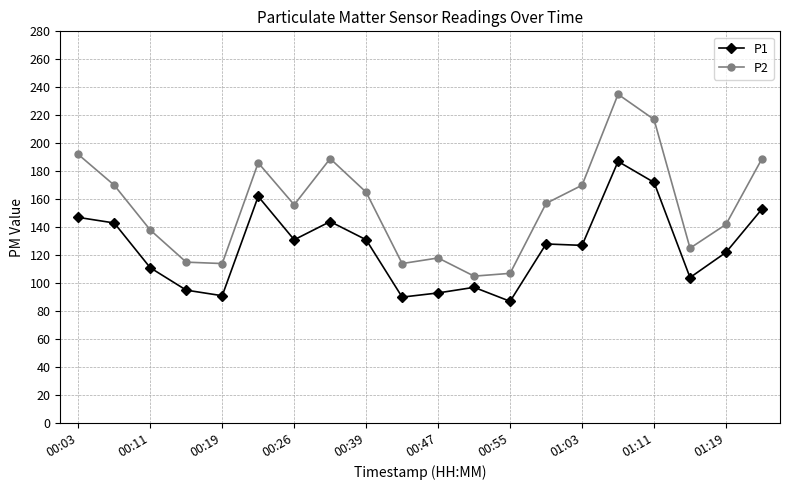

What is the maximum value for P2?

235